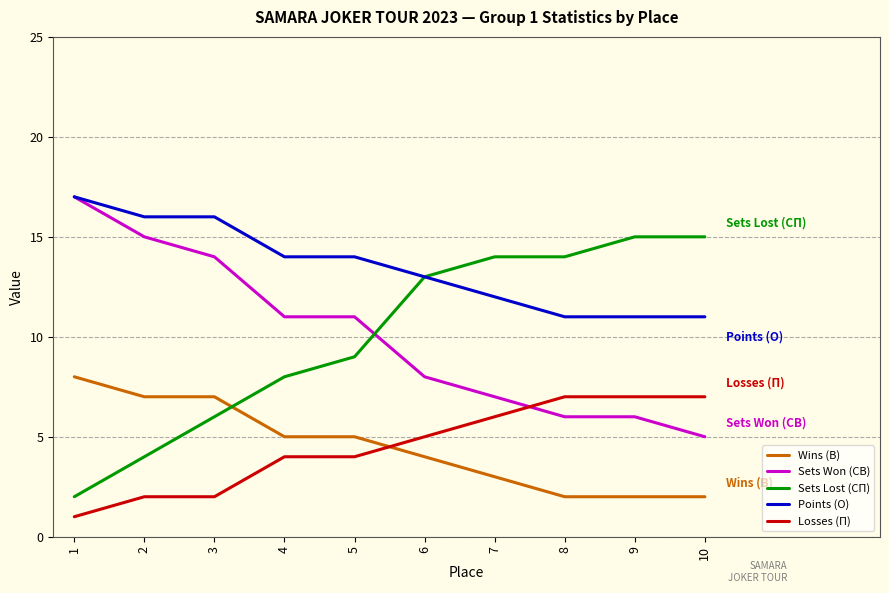

Count the Losses (П) values in the range 2 to 7.

9